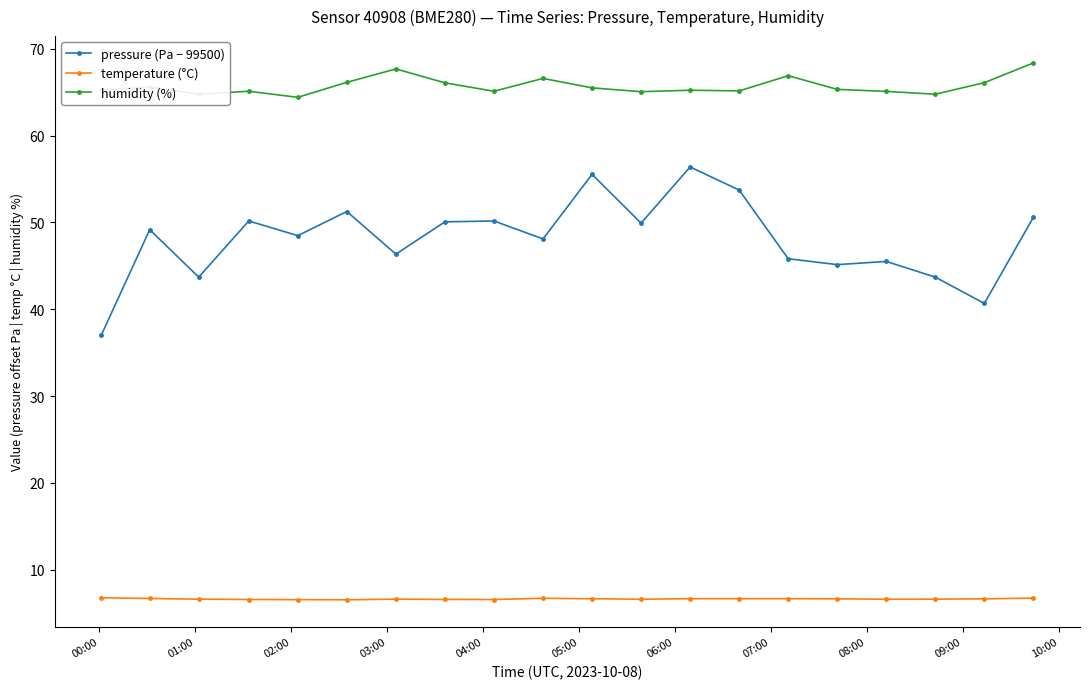

True or false: pressure (Pa − 99500) and humidity (%) intersect in this chart.

False